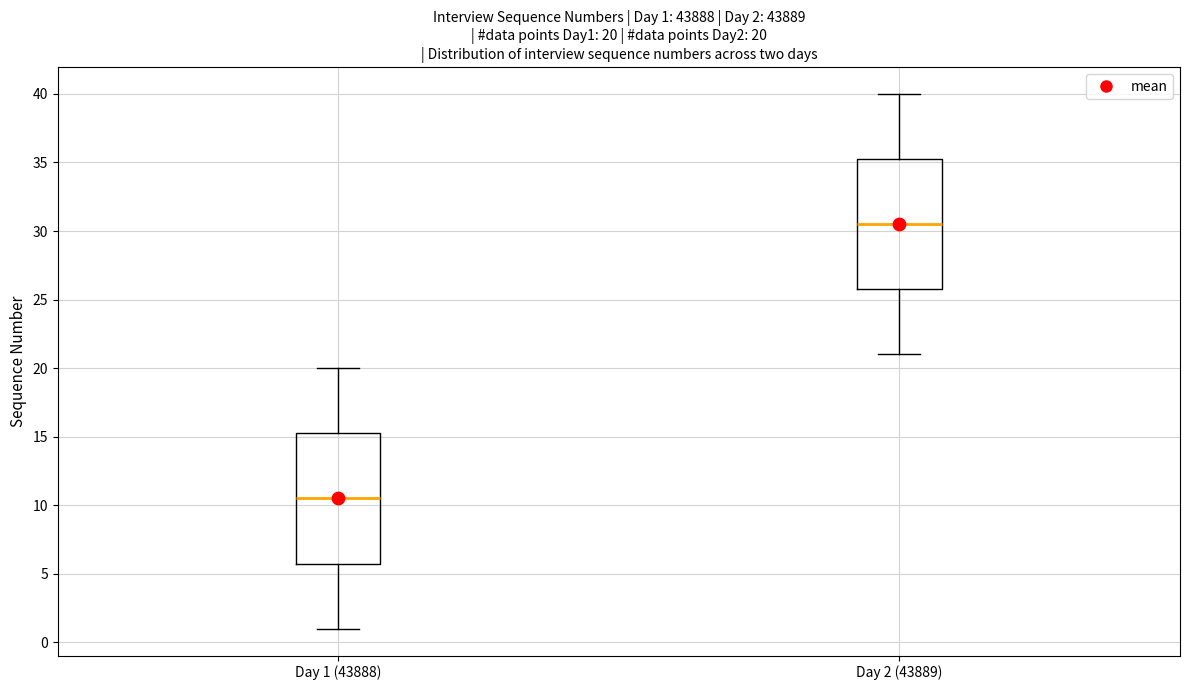

Which box's median line is the highest?

Day 2 (43889)